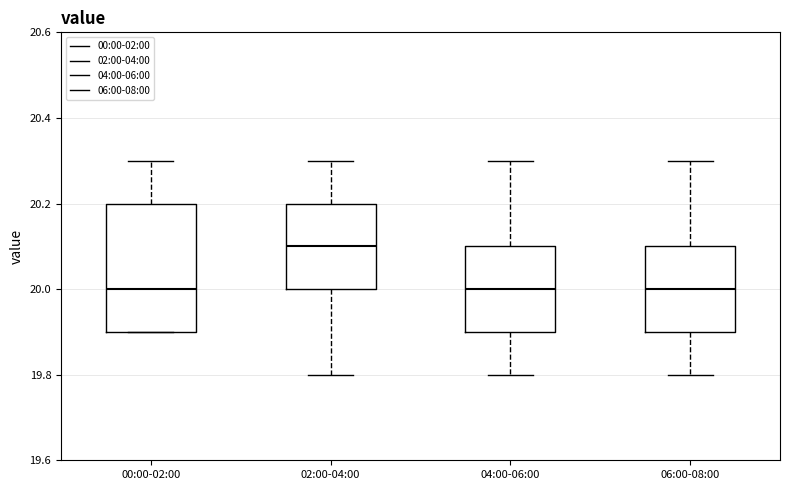

Which box is the tallest, from its lower edge to its upper edge?

00:00-02:00